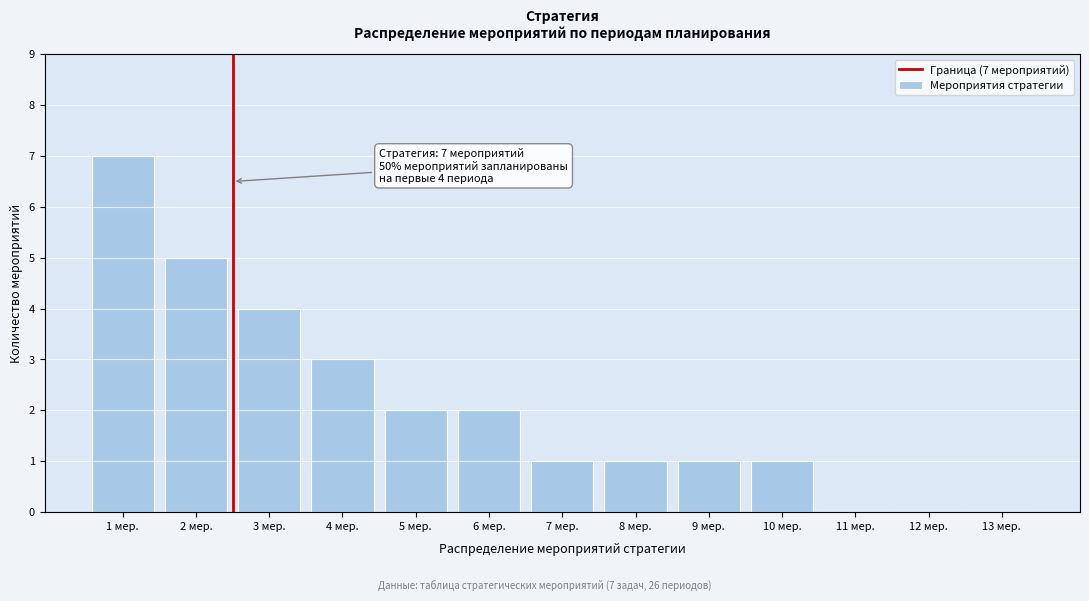

Reading left to right, extract all data points from this chart.

1 мер.=7	2 мер.=5	3 мер.=4	4 мер.=3	5 мер.=2	6 мер.=2	7 мер.=1	8 мер.=1	9 мер.=1	10 мер.=1	11 мер.=0	12 мер.=0	13 мер.=0